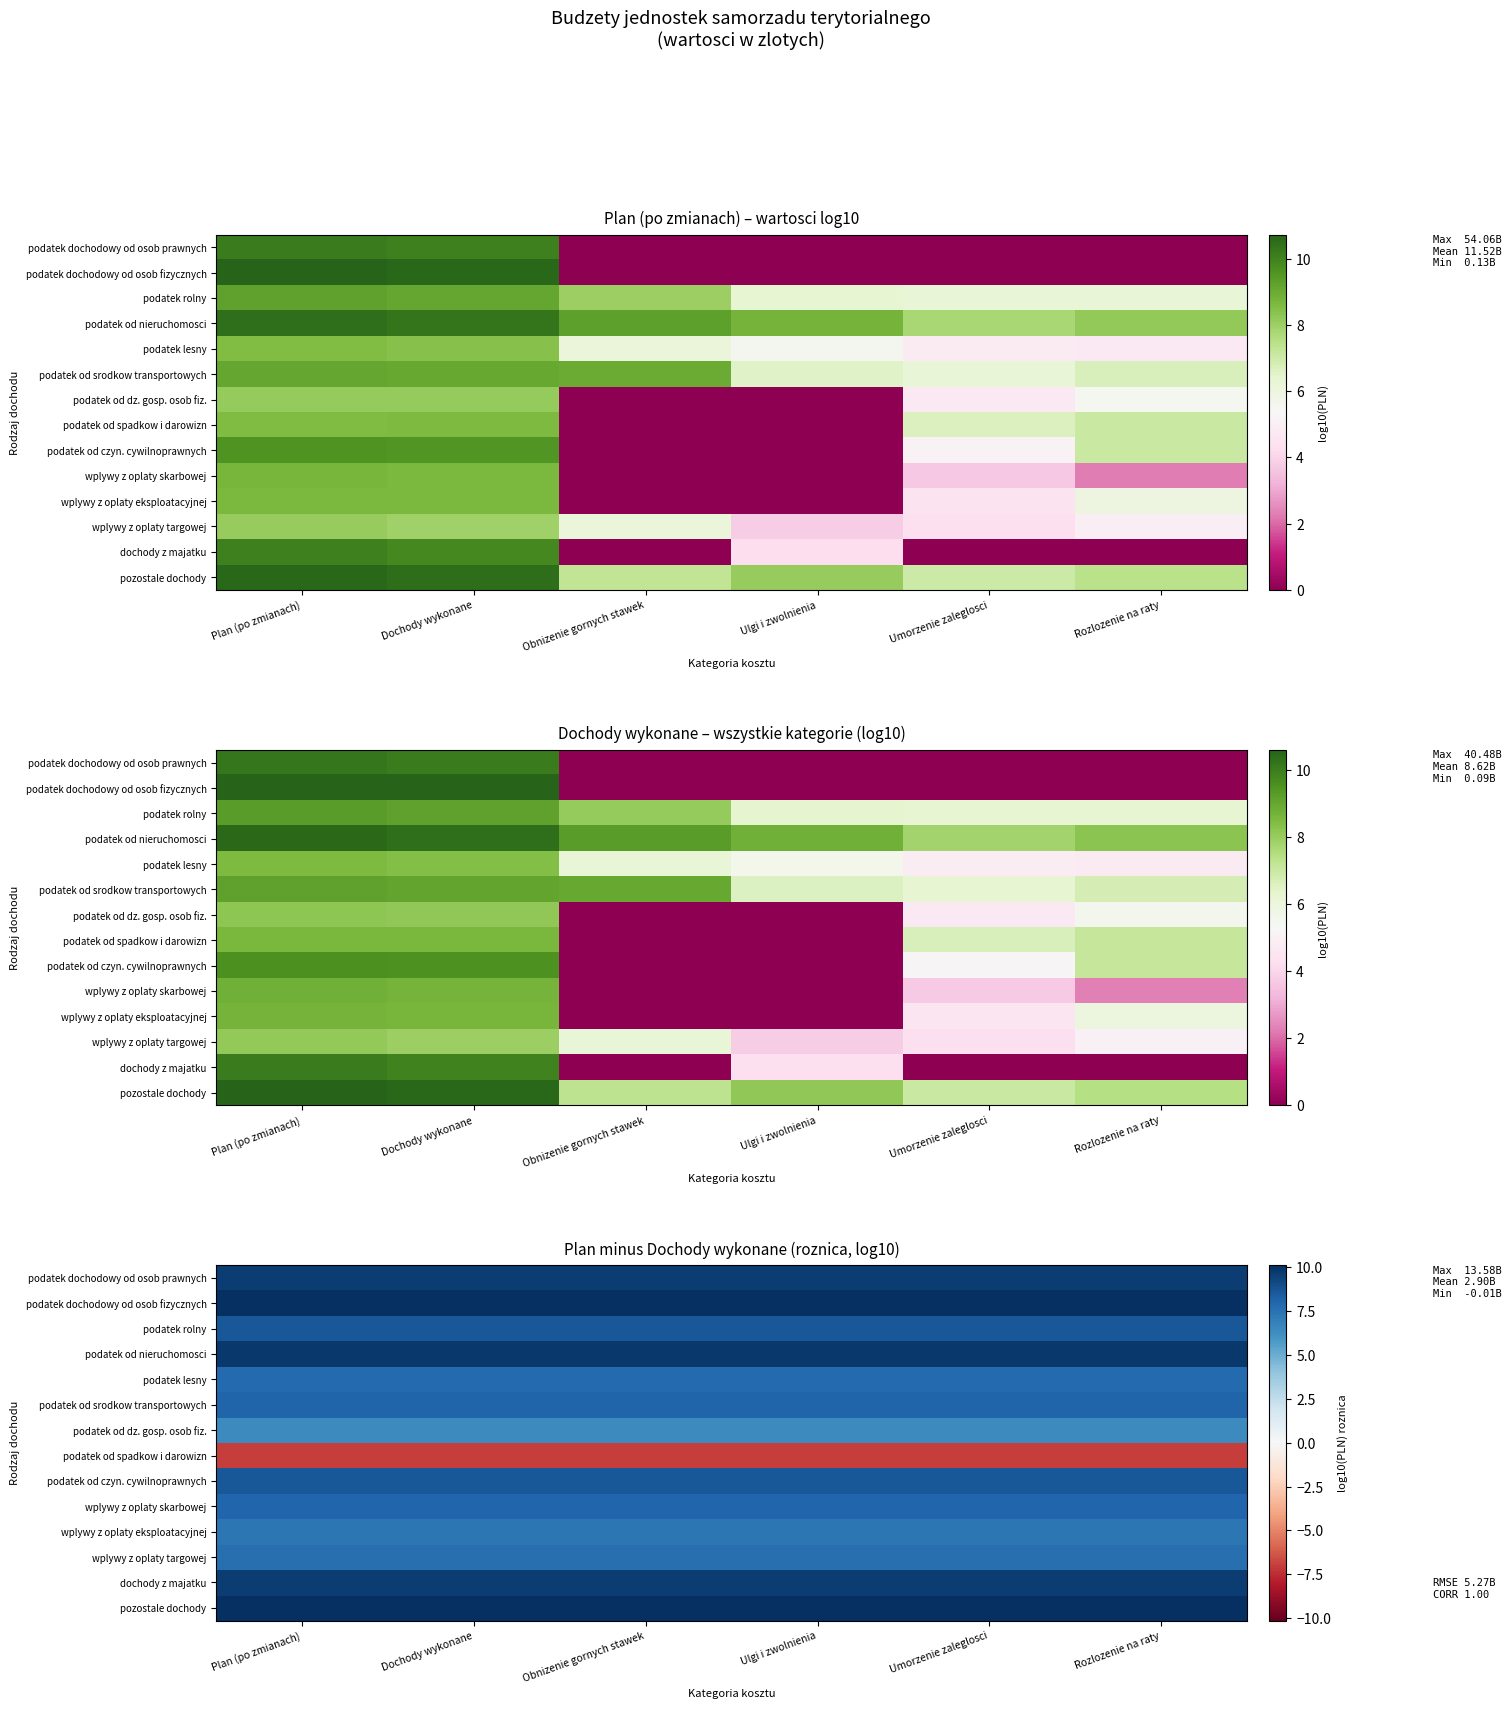

At Dochody wykonane, list the series in order from largest to smallest.

podatek dochodowy od osob fizycznych, pozostale dochody, podatek od nieruchomosci, dochody z majatku, podatek dochodowy od osob prawnych, podatek od czyn. cywilnoprawnych, podatek rolny, podatek od srodkow transportowych, wplywy z oplaty skarbowej, podatek lesny, wplywy z oplaty targowej, wplywy z oplaty eksploatacyjnej, podatek od dz. gosp. osob fiz., podatek od spadkow i darowizn